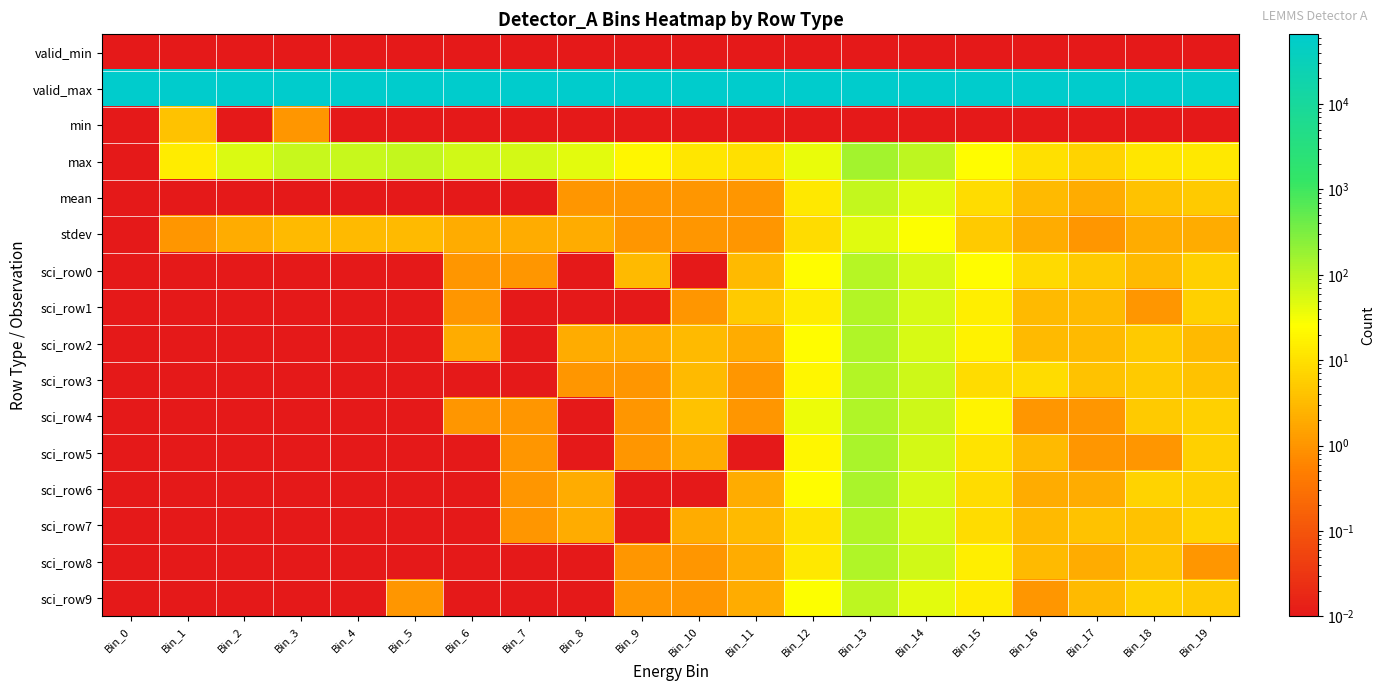

Reading left to right, what are all the values shown in this chart?

valid_min: Bin_0=0.0	Bin_1=0.0	Bin_2=0.0	Bin_3=0.0	Bin_4=0.0	Bin_5=0.0	Bin_6=0.0	Bin_7=0.0	Bin_8=0.0	Bin_9=0.0	Bin_10=0.0	Bin_11=0.0	Bin_12=0.0	Bin_13=0.0	Bin_14=0.0	Bin_15=0.0	Bin_16=0.0	Bin_17=0.0	Bin_18=0.0	Bin_19=0.0
valid_max: Bin_0=65534.0	Bin_1=65534.0	Bin_2=65534.0	Bin_3=65534.0	Bin_4=65534.0	Bin_5=65534.0	Bin_6=65534.0	Bin_7=65534.0	Bin_8=65534.0	Bin_9=65534.0	Bin_10=65534.0	Bin_11=65534.0	Bin_12=65534.0	Bin_13=65534.0	Bin_14=65534.0	Bin_15=65534.0	Bin_16=65534.0	Bin_17=65534.0	Bin_18=65534.0	Bin_19=65534.0
min: Bin_0=0.0	Bin_1=4.0	Bin_2=0.0	Bin_3=1.0	Bin_4=0.0	Bin_5=0.0	Bin_6=0.0	Bin_7=0.0	Bin_8=0.0	Bin_9=0.0	Bin_10=0.0	Bin_11=0.0	Bin_12=0.0	Bin_13=0.0	Bin_14=0.0	Bin_15=0.0	Bin_16=0.0	Bin_17=0.0	Bin_18=0.0	Bin_19=0.0
max: Bin_0=0.0	Bin_1=14.0	Bin_2=52.0	Bin_3=76.0	Bin_4=76.0	Bin_5=80.0	Bin_6=62.0	Bin_7=60.0	Bin_8=42.0	Bin_9=19.0	Bin_10=12.0	Bin_11=10.0	Bin_12=38.0	Bin_13=144.0	Bin_14=88.0	Bin_15=23.0	Bin_16=10.0	Bin_17=7.0	Bin_18=12.0	Bin_19=13.0
mean: Bin_0=0.0	Bin_1=0.0	Bin_2=0.0	Bin_3=0.0	Bin_4=0.0	Bin_5=0.0	Bin_6=0.0	Bin_7=0.0	Bin_8=1.0	Bin_9=1.0	Bin_10=1.0	Bin_11=1.0	Bin_12=13.0	Bin_13=79.0	Bin_14=45.0	Bin_15=9.0	Bin_16=3.0	Bin_17=2.0	Bin_18=4.0	Bin_19=5.0
stdev: Bin_0=0.0	Bin_1=1.0	Bin_2=2.0	Bin_3=3.0	Bin_4=3.0	Bin_5=3.0	Bin_6=2.0	Bin_7=2.0	Bin_8=2.0	Bin_9=1.0	Bin_10=1.0	Bin_11=1.0	Bin_12=9.0	Bin_13=47.0	Bin_14=27.0	Bin_15=5.0	Bin_16=2.0	Bin_17=1.0	Bin_18=2.0	Bin_19=2.0
sci_row0: Bin_0=0.0	Bin_1=0.0	Bin_2=0.0	Bin_3=0.0	Bin_4=0.0	Bin_5=0.0	Bin_6=1.0	Bin_7=1.0	Bin_8=0.0	Bin_9=3.0	Bin_10=0.0	Bin_11=3.0	Bin_12=23.0	Bin_13=104.0	Bin_14=54.0	Bin_15=23.0	Bin_16=8.0	Bin_17=5.0	Bin_18=3.0	Bin_19=6.0
sci_row1: Bin_0=0.0	Bin_1=0.0	Bin_2=0.0	Bin_3=0.0	Bin_4=0.0	Bin_5=0.0	Bin_6=1.0	Bin_7=0.0	Bin_8=0.0	Bin_9=0.0	Bin_10=1.0	Bin_11=5.0	Bin_12=14.0	Bin_13=108.0	Bin_14=54.0	Bin_15=15.0	Bin_16=3.0	Bin_17=3.0	Bin_18=1.0	Bin_19=6.0
sci_row2: Bin_0=0.0	Bin_1=0.0	Bin_2=0.0	Bin_3=0.0	Bin_4=0.0	Bin_5=0.0	Bin_6=2.0	Bin_7=0.0	Bin_8=2.0	Bin_9=2.0	Bin_10=3.0	Bin_11=2.0	Bin_12=24.0	Bin_13=112.0	Bin_14=54.0	Bin_15=17.0	Bin_16=3.0	Bin_17=3.0	Bin_18=5.0	Bin_19=3.0
sci_row3: Bin_0=0.0	Bin_1=0.0	Bin_2=0.0	Bin_3=0.0	Bin_4=0.0	Bin_5=0.0	Bin_6=0.0	Bin_7=0.0	Bin_8=1.0	Bin_9=1.0	Bin_10=3.0	Bin_11=1.0	Bin_12=19.0	Bin_13=108.0	Bin_14=68.0	Bin_15=9.0	Bin_16=9.0	Bin_17=4.0	Bin_18=5.0	Bin_19=4.0
sci_row4: Bin_0=0.0	Bin_1=0.0	Bin_2=0.0	Bin_3=0.0	Bin_4=0.0	Bin_5=0.0	Bin_6=1.0	Bin_7=1.0	Bin_8=0.0	Bin_9=1.0	Bin_10=4.0	Bin_11=1.0	Bin_12=36.0	Bin_13=112.0	Bin_14=68.0	Bin_15=18.0	Bin_16=1.0	Bin_17=1.0	Bin_18=5.0	Bin_19=6.0
sci_row5: Bin_0=0.0	Bin_1=0.0	Bin_2=0.0	Bin_3=0.0	Bin_4=0.0	Bin_5=0.0	Bin_6=0.0	Bin_7=1.0	Bin_8=0.0	Bin_9=1.0	Bin_10=2.0	Bin_11=0.0	Bin_12=19.0	Bin_13=128.0	Bin_14=60.0	Bin_15=11.0	Bin_16=3.0	Bin_17=1.0	Bin_18=1.0	Bin_19=6.0
sci_row6: Bin_0=0.0	Bin_1=0.0	Bin_2=0.0	Bin_3=0.0	Bin_4=0.0	Bin_5=0.0	Bin_6=0.0	Bin_7=1.0	Bin_8=2.0	Bin_9=0.0	Bin_10=0.0	Bin_11=2.0	Bin_12=23.0	Bin_13=128.0	Bin_14=54.0	Bin_15=9.0	Bin_16=2.0	Bin_17=2.0	Bin_18=7.0	Bin_19=6.0
sci_row7: Bin_0=0.0	Bin_1=0.0	Bin_2=0.0	Bin_3=0.0	Bin_4=0.0	Bin_5=0.0	Bin_6=0.0	Bin_7=1.0	Bin_8=2.0	Bin_9=0.0	Bin_10=2.0	Bin_11=3.0	Bin_12=11.0	Bin_13=108.0	Bin_14=56.0	Bin_15=9.0	Bin_16=3.0	Bin_17=4.0	Bin_18=4.0	Bin_19=7.0
sci_row8: Bin_0=0.0	Bin_1=0.0	Bin_2=0.0	Bin_3=0.0	Bin_4=0.0	Bin_5=0.0	Bin_6=0.0	Bin_7=0.0	Bin_8=0.0	Bin_9=1.0	Bin_10=1.0	Bin_11=2.0	Bin_12=13.0	Bin_13=116.0	Bin_14=64.0	Bin_15=15.0	Bin_16=3.0	Bin_17=2.0	Bin_18=4.0	Bin_19=1.0
sci_row9: Bin_0=0.0	Bin_1=0.0	Bin_2=0.0	Bin_3=0.0	Bin_4=0.0	Bin_5=1.0	Bin_6=0.0	Bin_7=0.0	Bin_8=0.0	Bin_9=1.0	Bin_10=1.0	Bin_11=2.0	Bin_12=27.0	Bin_13=88.0	Bin_14=42.0	Bin_15=14.0	Bin_16=1.0	Bin_17=3.0	Bin_18=6.0	Bin_19=5.0